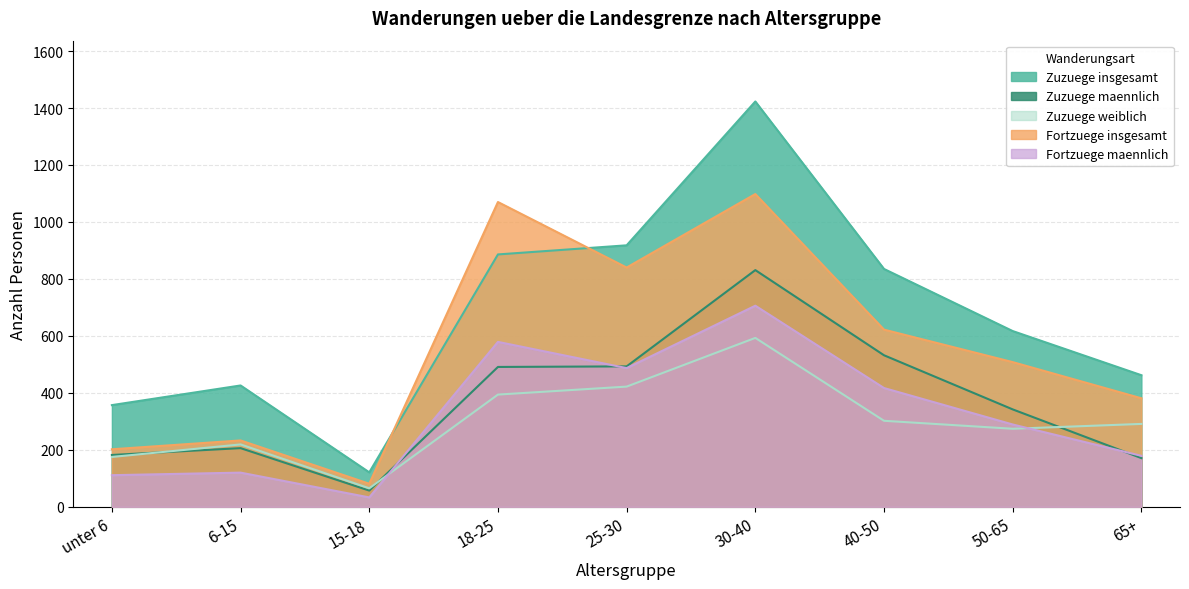

Reading left to right, transcribe all the data shown in this chart.

Zuzuege insgesamt: 357	426	121	886	918	1423	835	617	462
Zuzuege maennlich: 182	206	57	491	493	831	532	342	171
Zuzuege weiblich: 175	219	65	394	422	593	302	274	291
Fortzuege insgesamt: 202	233	81	1070	840	1098	622	508	381
Fortzuege maennlich: 111	120	33	579	487	706	417	289	179